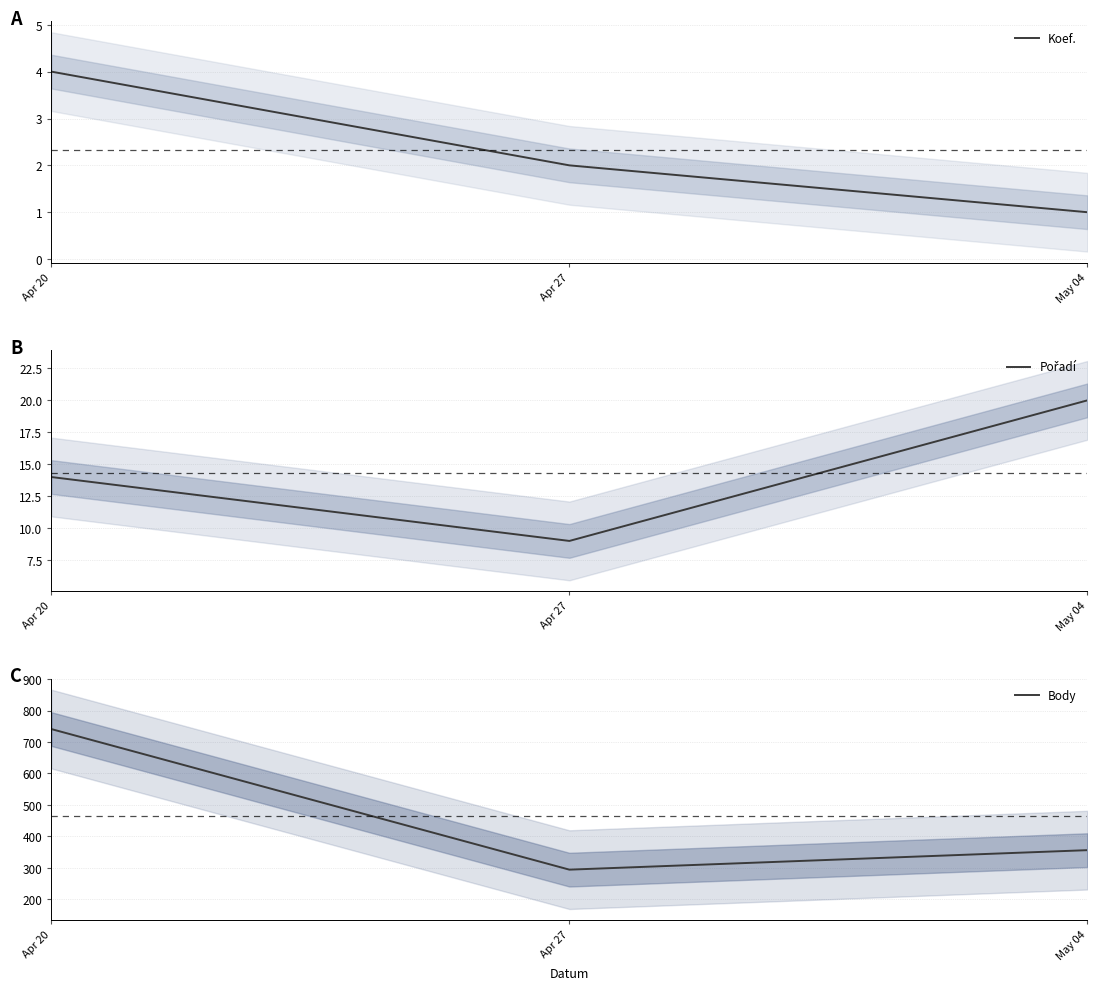

What is the highest value of the Pořadí series?

20